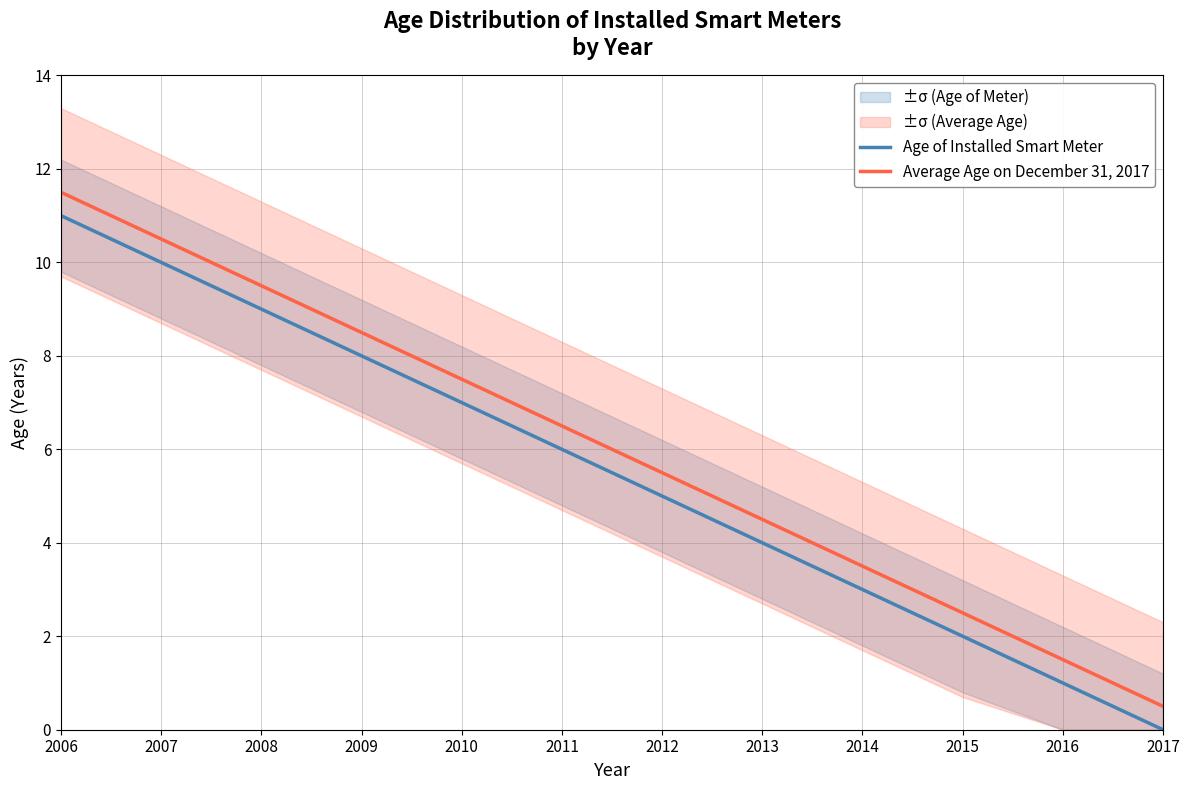

What is the spread (max minus min) of values at 2016?

0.5